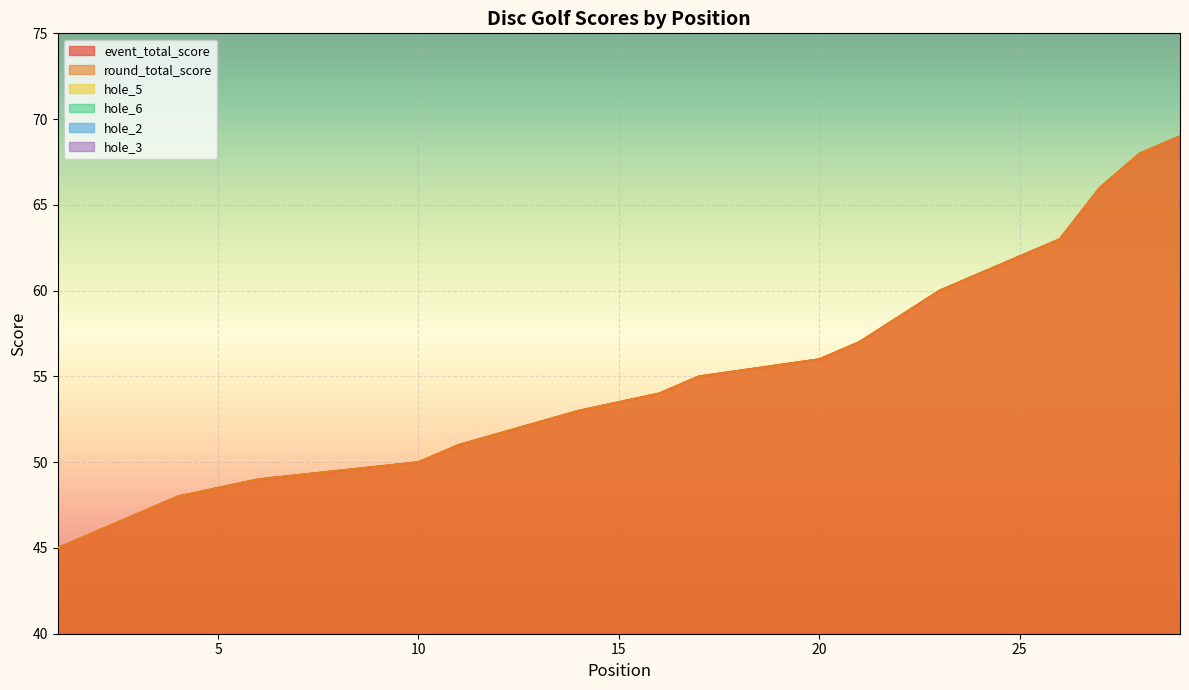

At how many categories does at least one series exceed 2?

29